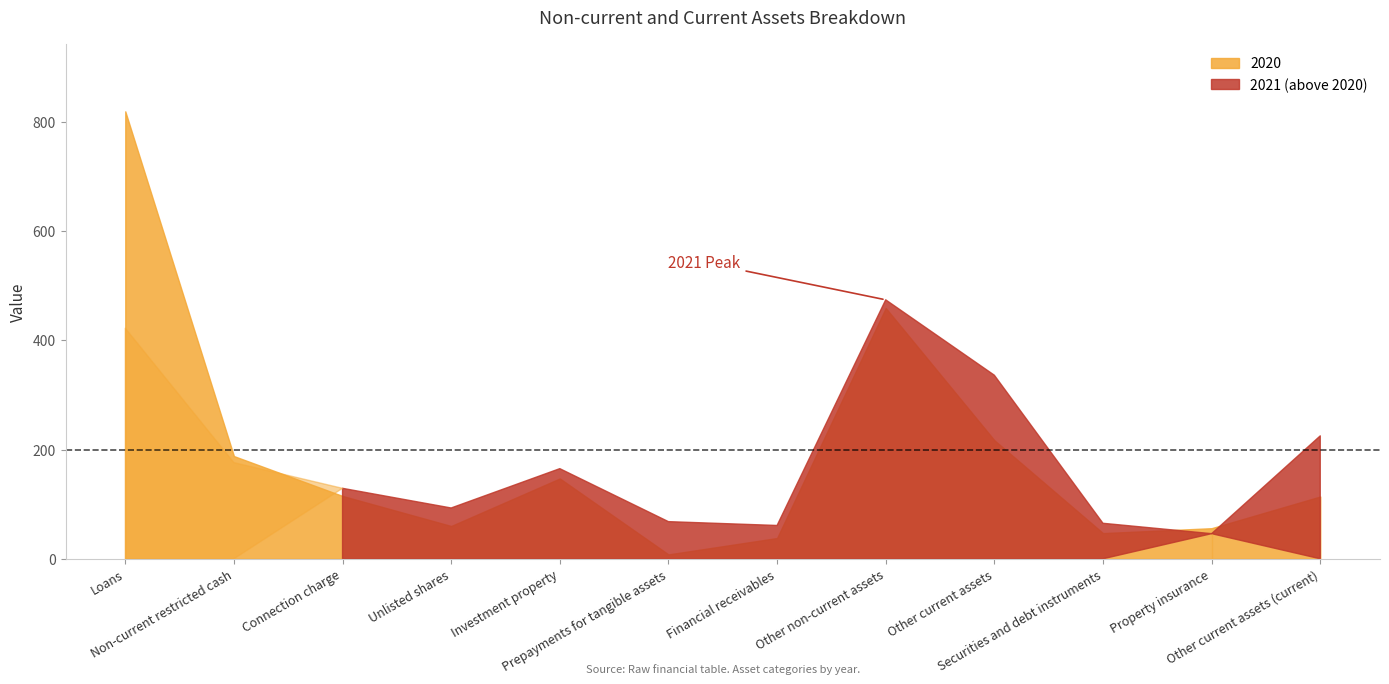

In 2021, how many points are lower than both neighbors (excluding endpoints)?

3